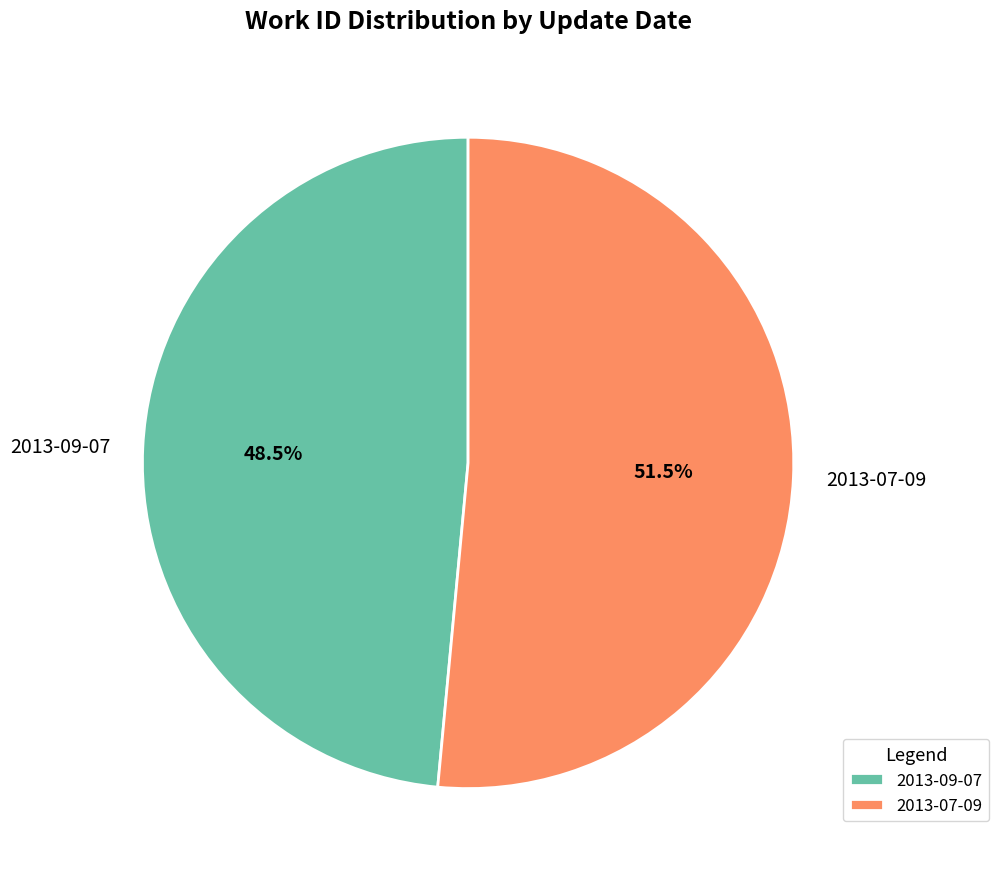

To the nearest percent, what is the combined percentage of 2013-09-07 and 2013-07-09?

100%